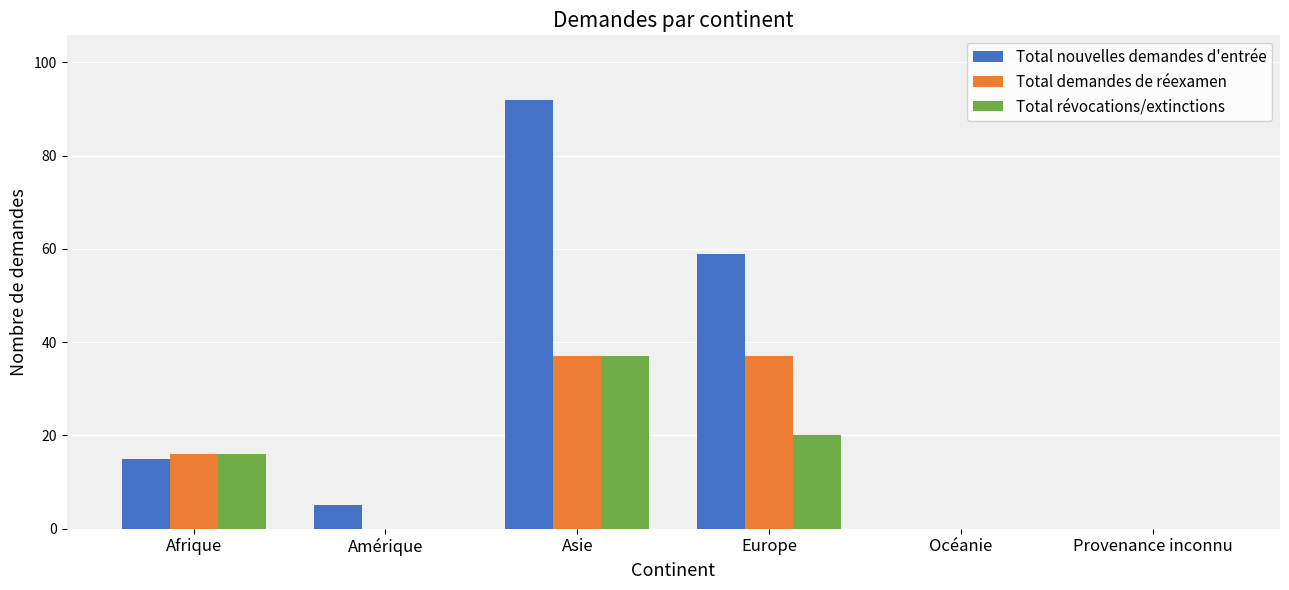

How many series are shown in this chart?

3